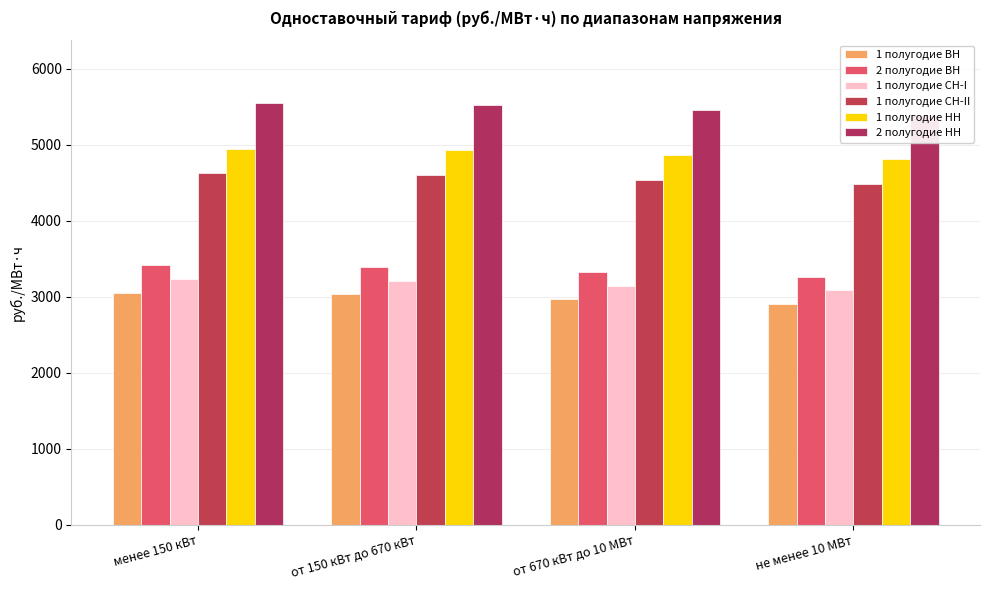

Rank the series by their maximum value, from highest to lowest.

2 полугодие НН, 1 полугодие НН, 1 полугодие СН-II, 2 полугодие ВН, 1 полугодие СН-I, 1 полугодие ВН